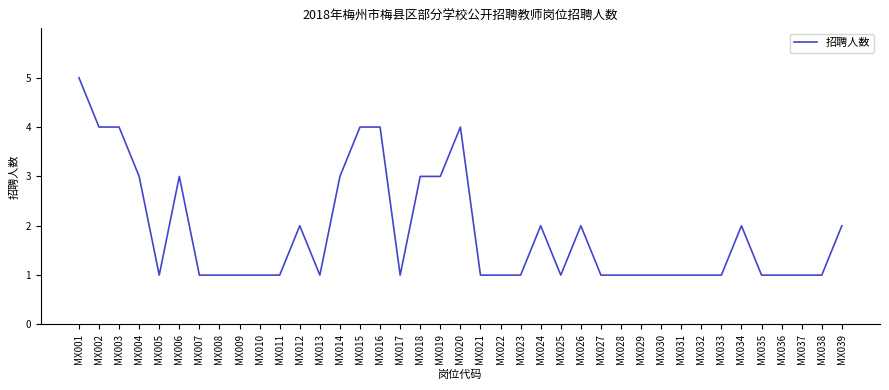

Reading left to right, what are all the values shown in this chart?

MX001=5	MX002=4	MX003=4	MX004=3	MX005=1	MX006=3	MX007=1	MX008=1	MX009=1	MX010=1	MX011=1	MX012=2	MX013=1	MX014=3	MX015=4	MX016=4	MX017=1	MX018=3	MX019=3	MX020=4	MX021=1	MX022=1	MX023=1	MX024=2	MX025=1	MX026=2	MX027=1	MX028=1	MX029=1	MX030=1	MX031=1	MX032=1	MX033=1	MX034=2	MX035=1	MX036=1	MX037=1	MX038=1	MX039=2